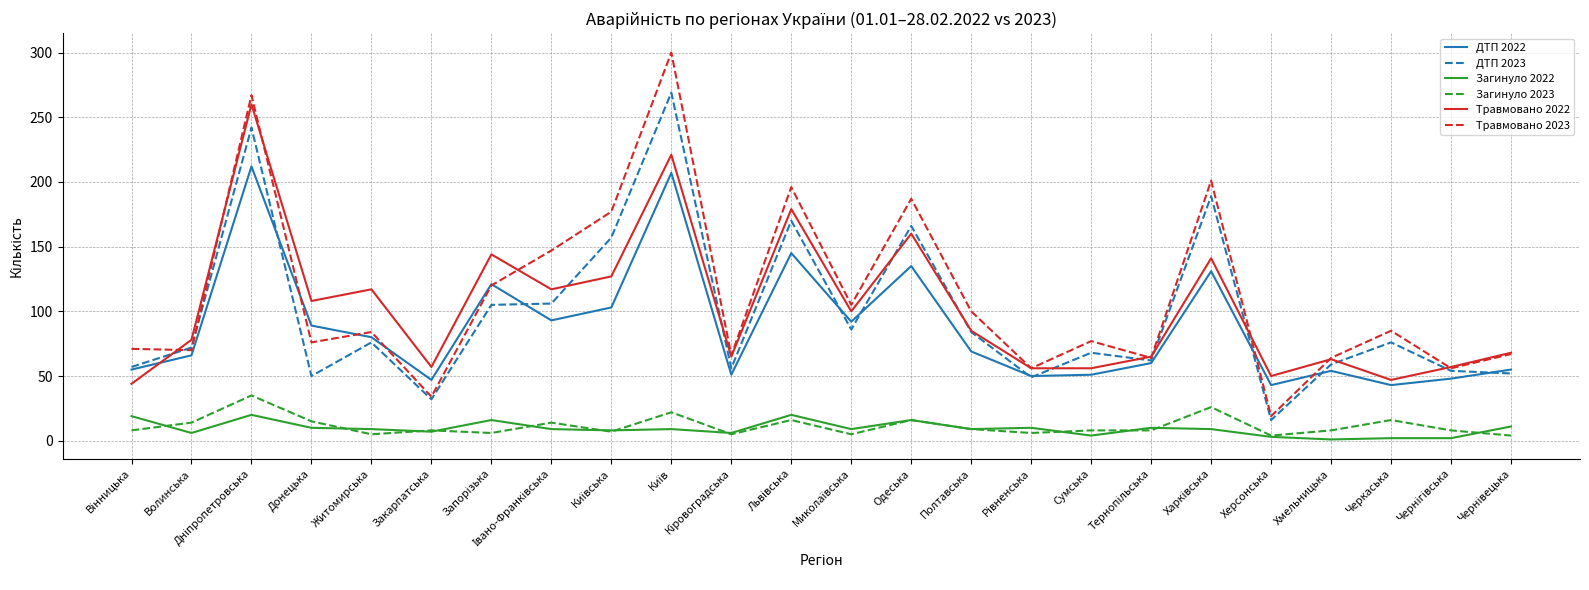

Read the Загинуло 2022 value at Закарпатська.

7